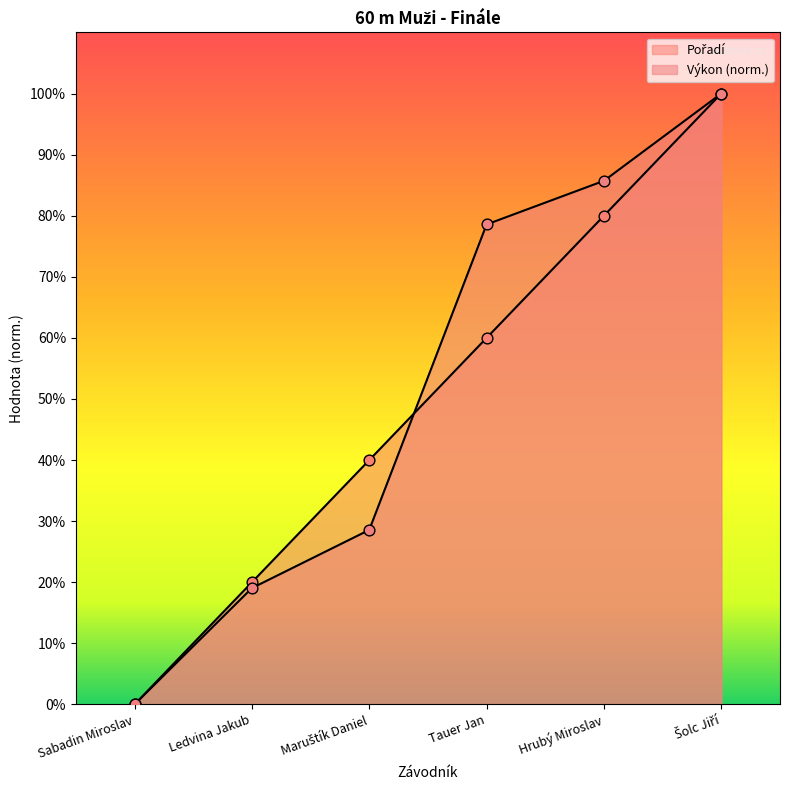

At how many categories does at least one series exceed 44?

3